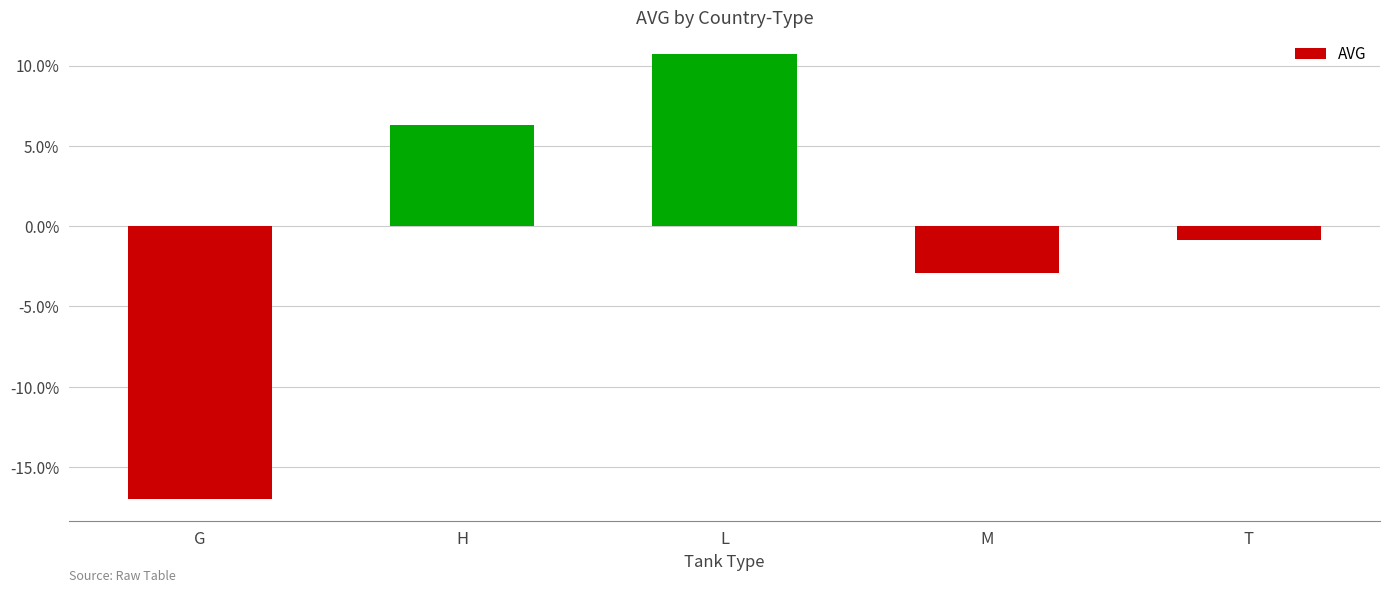

Does the chart contain any negative values?

Yes